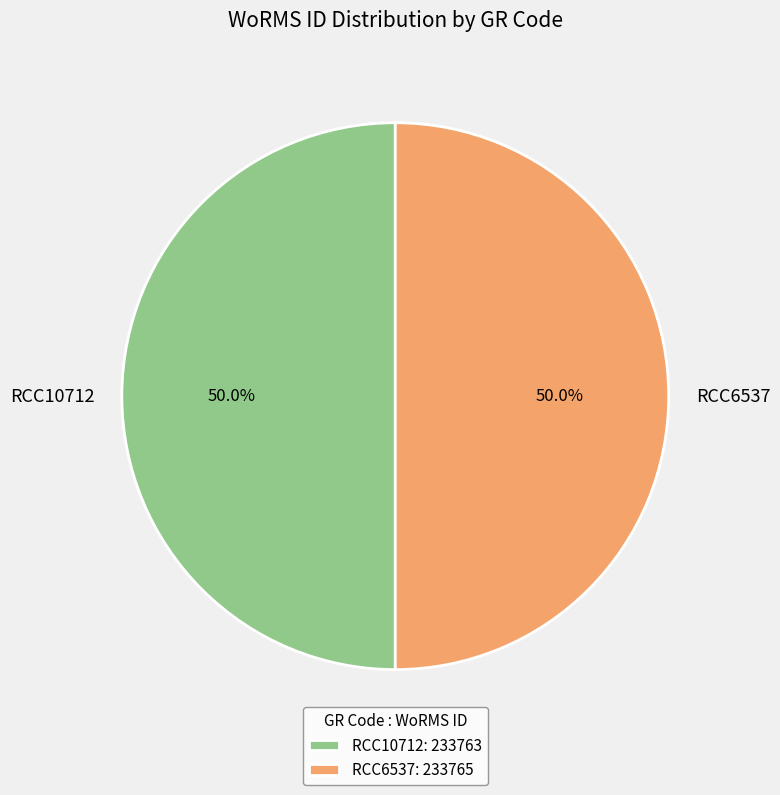

Approximately how many times larger is the value at RCC6537 compared to RCC10712?

1.0